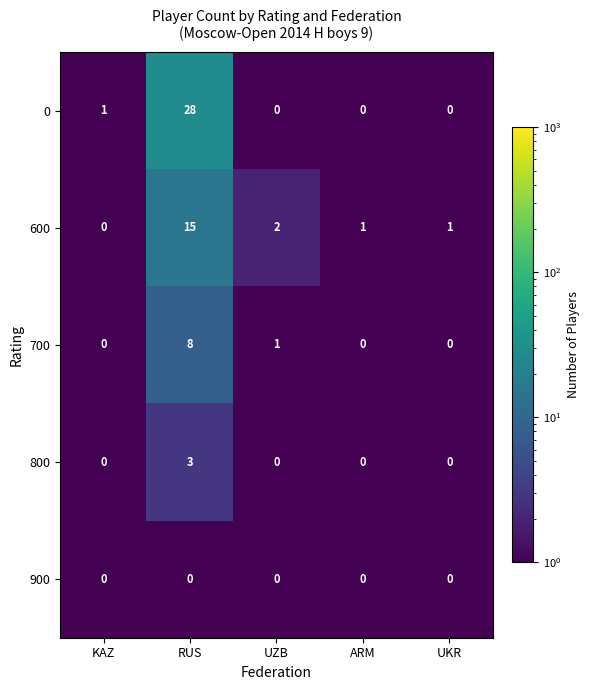

The 800 series shows 1 at UZB. True or false?

False